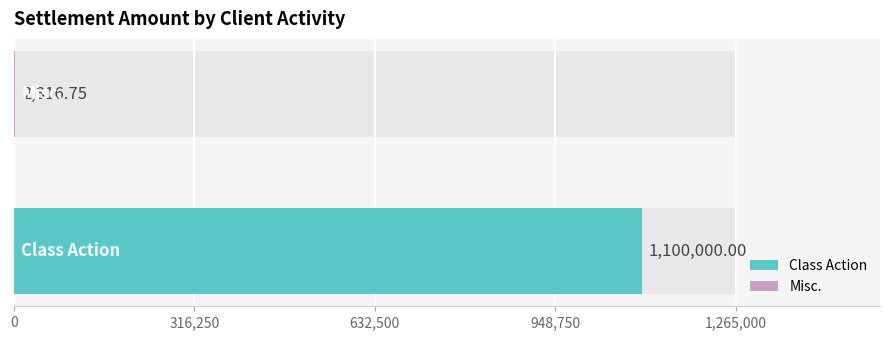

What is the label of the 2nd bar from the right?

Class Action